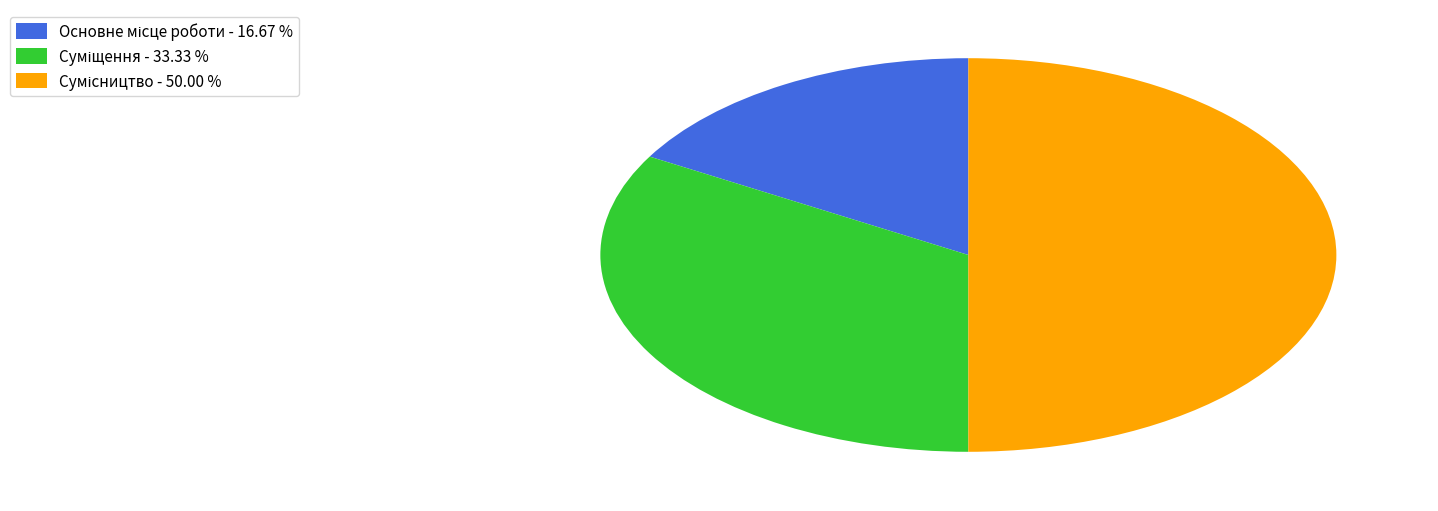

What is the change in value from Основне місце роботи to Суміщення?

+1